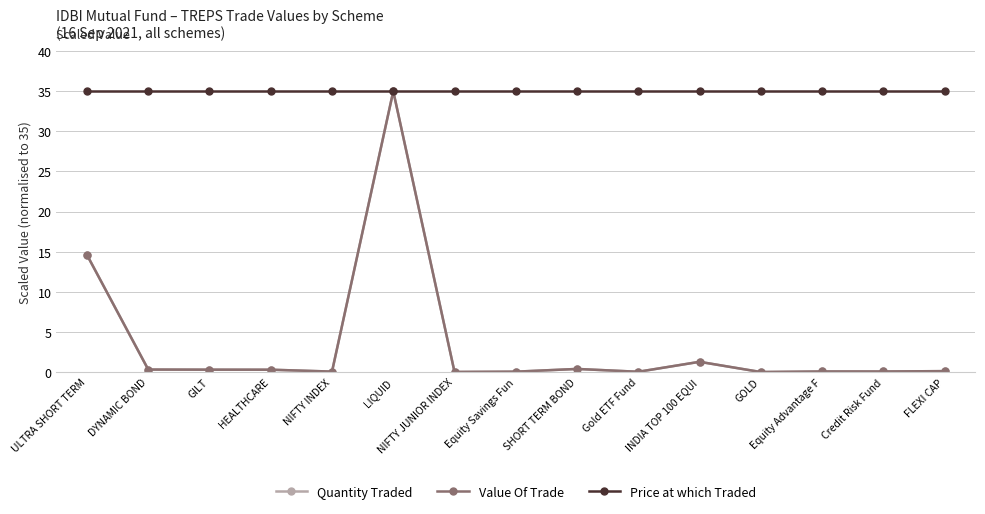

What is the difference between the second highest and minimum values in the Quantity Traded series?

14.6